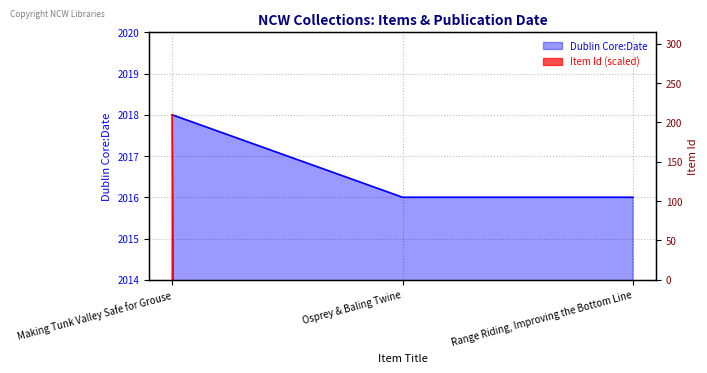

What is the sum of all values?

528